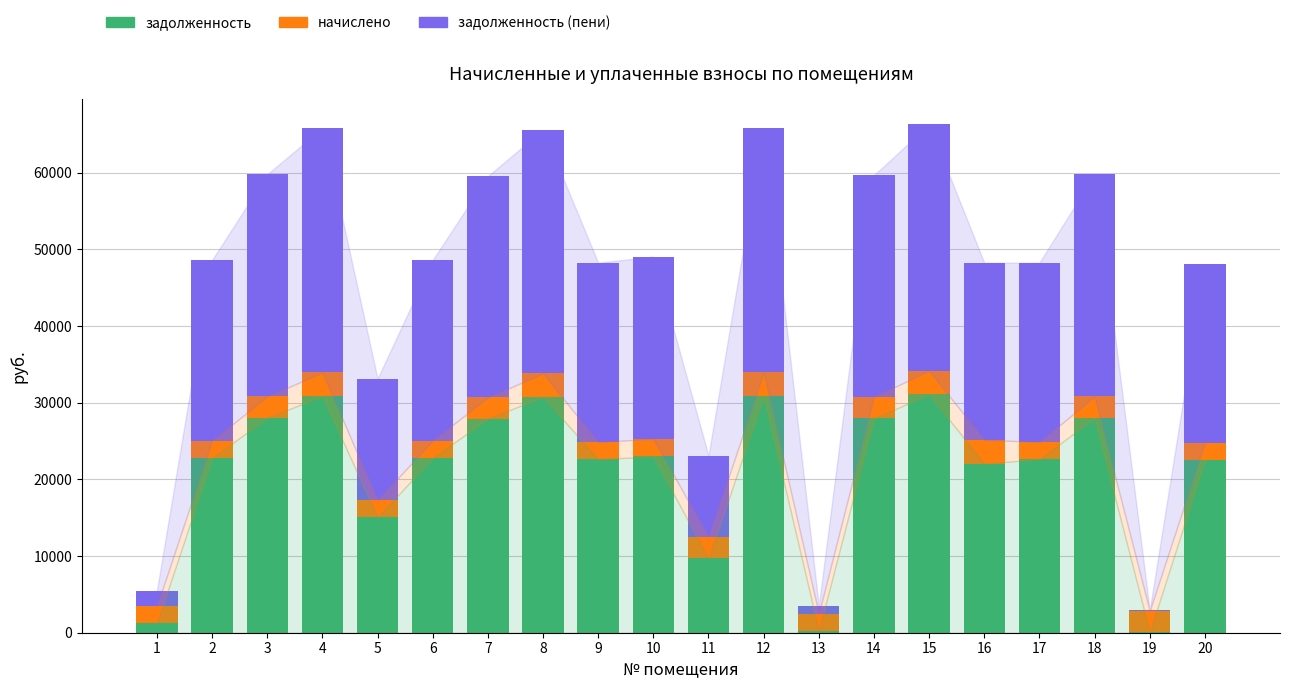

Are the bars horizontal?

No